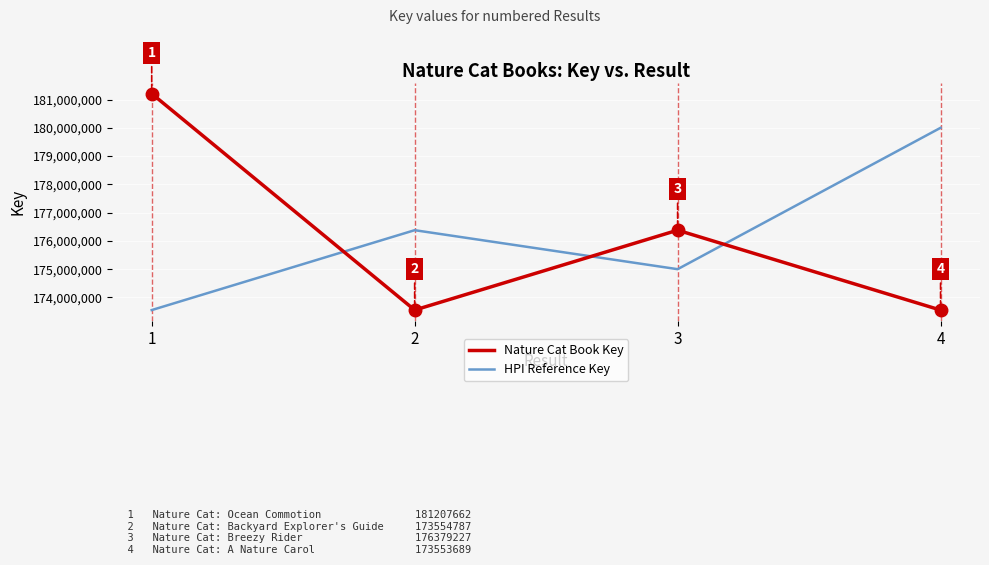

What is the highest value of the HPI Reference Key series?

180000000